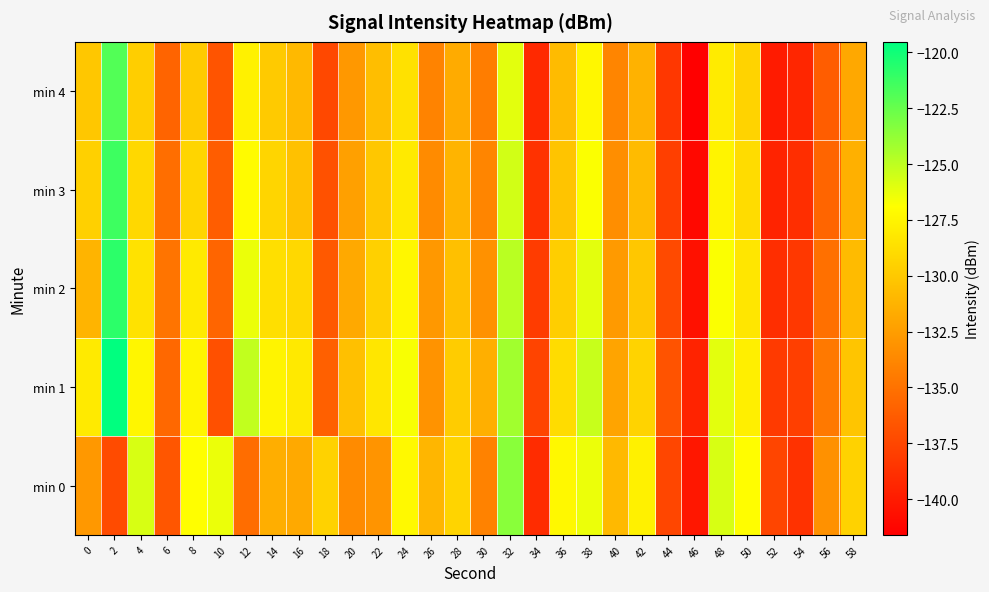

Which has a higher value, 54 or 56?

56